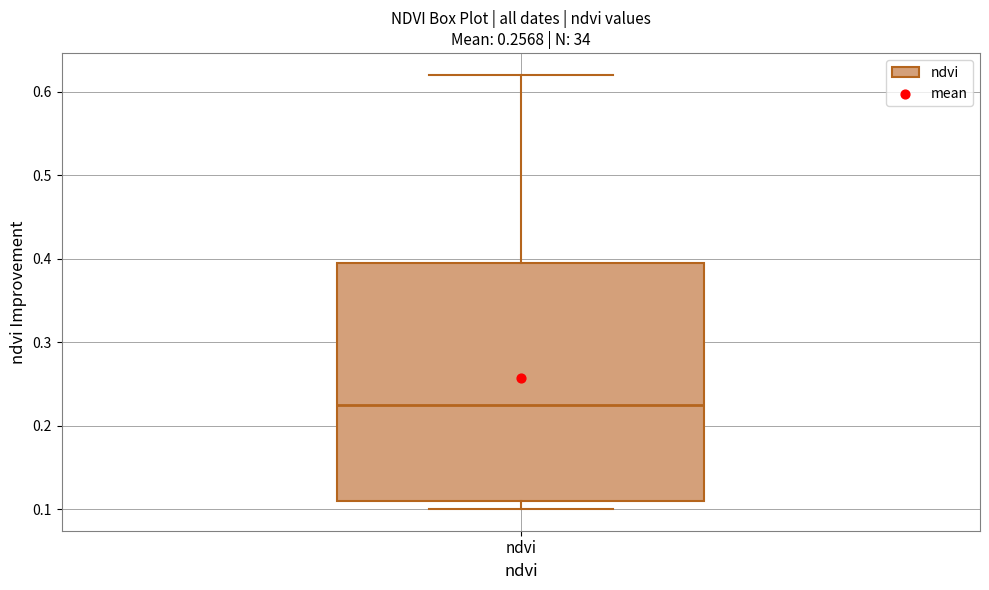

Transcribe this box plot: give where the median line is, the range the box spans, and where the two whiskers end, as read against the y-axis. The values are not printed on the chart, so give them approximately, as read against the axis.

median 0.23, box 0.11 to 0.40, whiskers 0.10 to 0.62